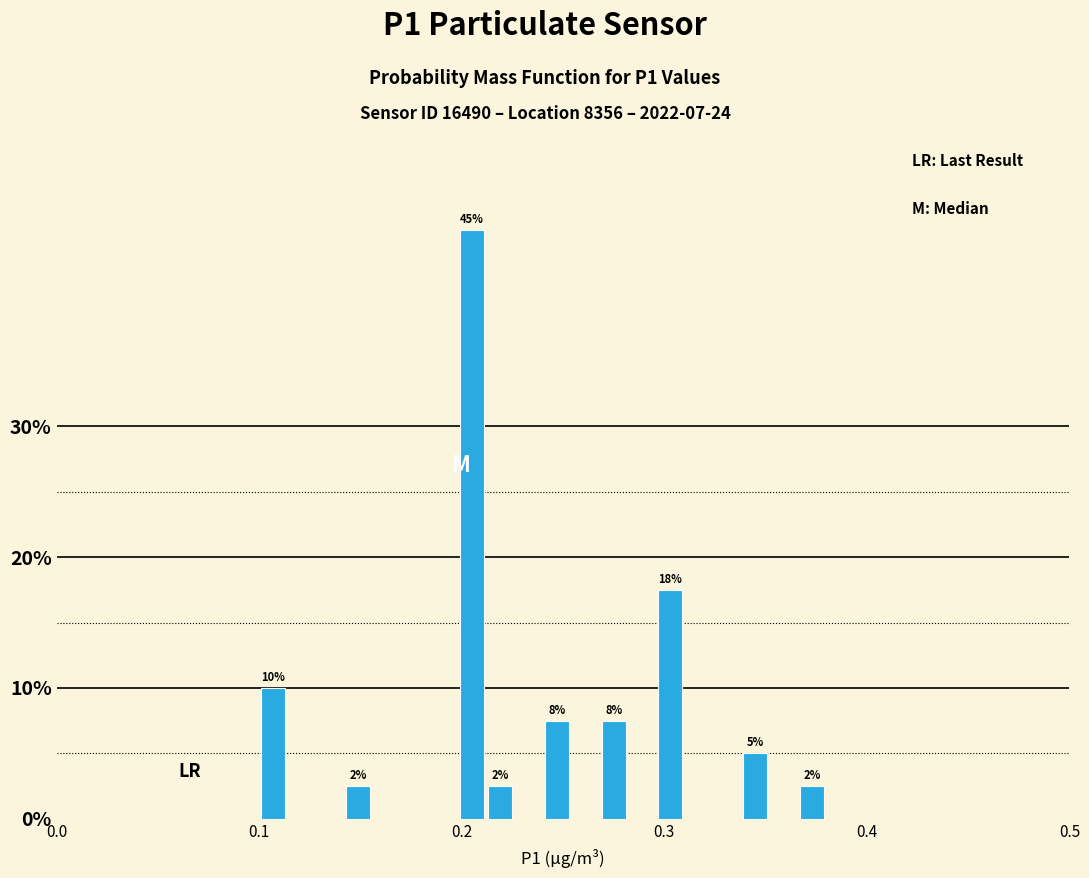

Around what value on the x-axis is the tallest bar? Give the approximate position of its centre, as read against the axis.

0.21